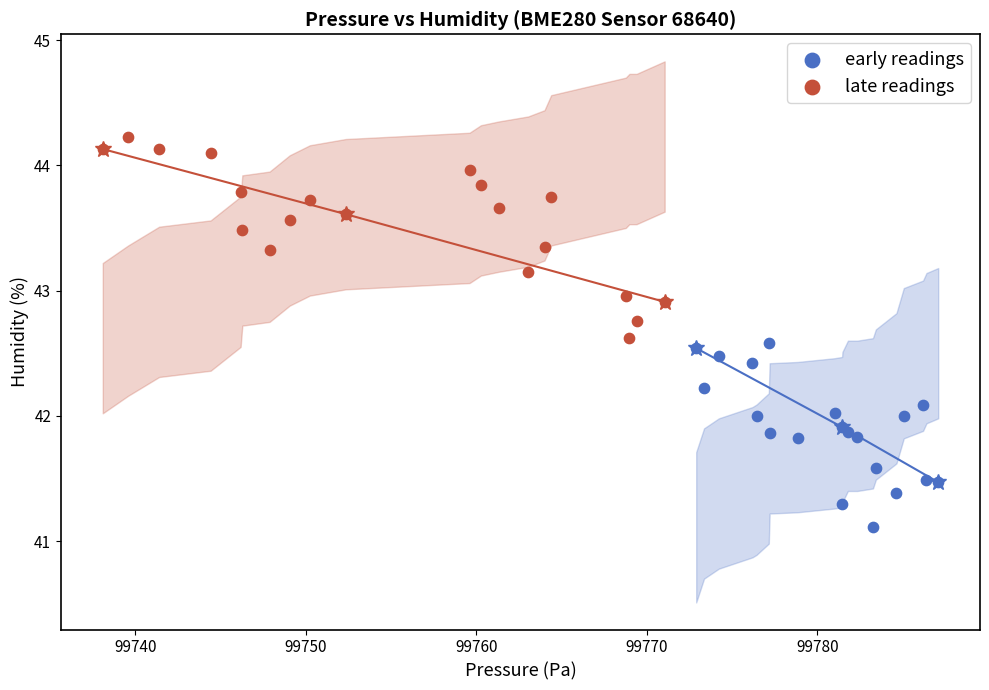

Which series reaches the maximum Y coordinate?

late readings